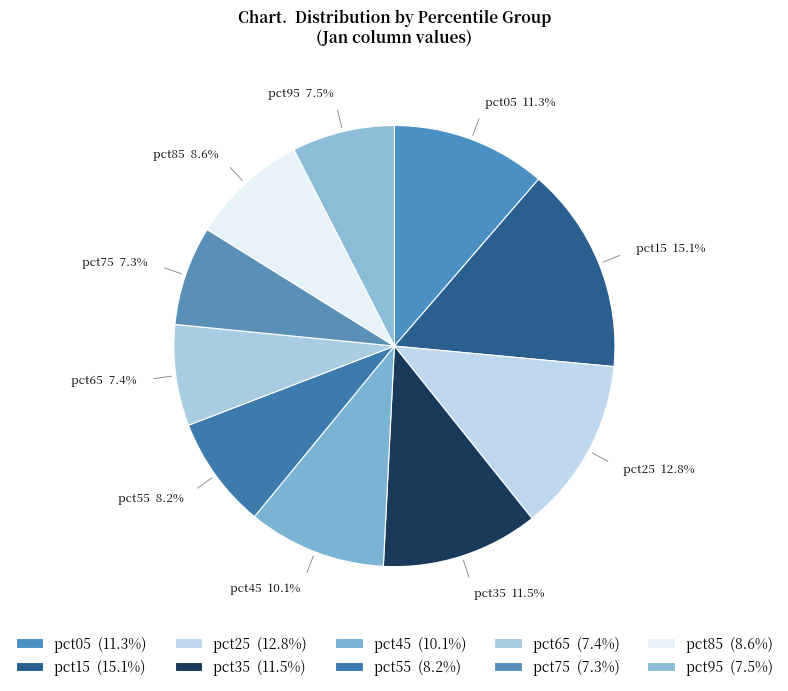

Which has a higher value, pct75 or pct35?

pct35